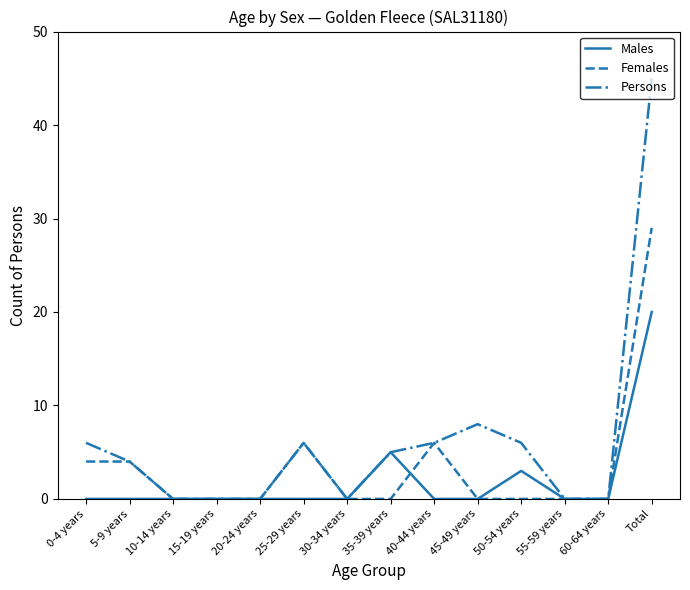

What is the average value of the Males series?

2